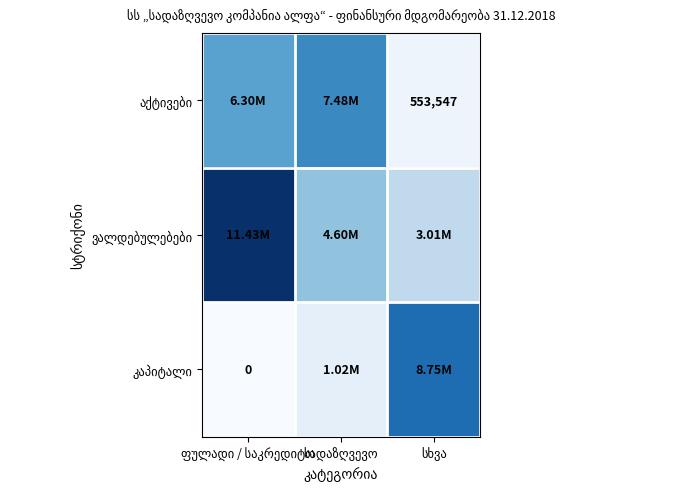

List the series in order of their peak value, highest first.

ვალდებულებები, კაპიტალი, აქტივები